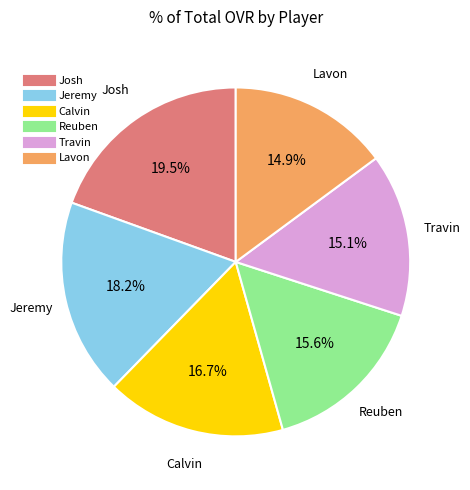

True or false: Travin accounts for 15% of the total.

True